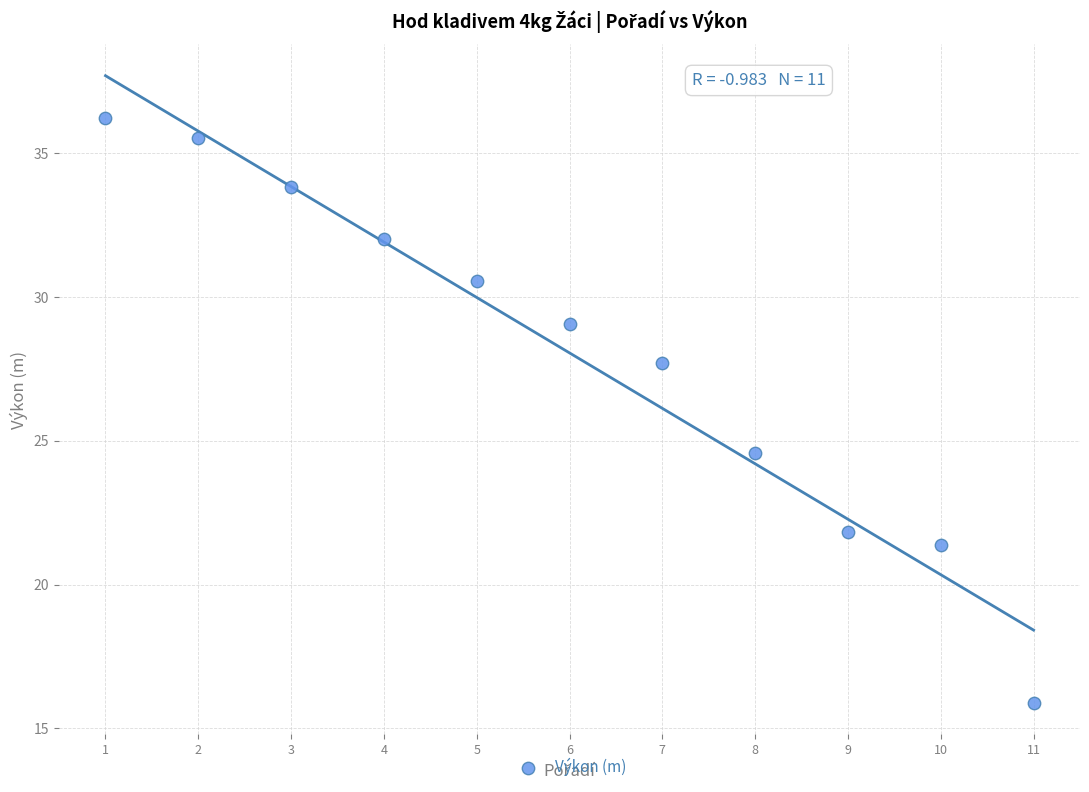

What Y value in the scatter plot is closest to 26?

24.6